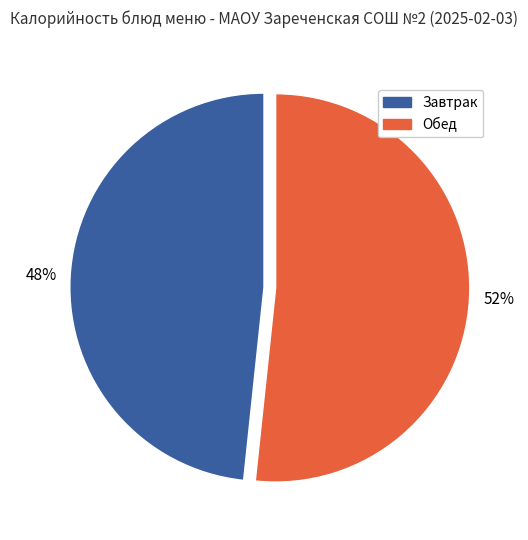

Does any single category account for the majority?

Yes